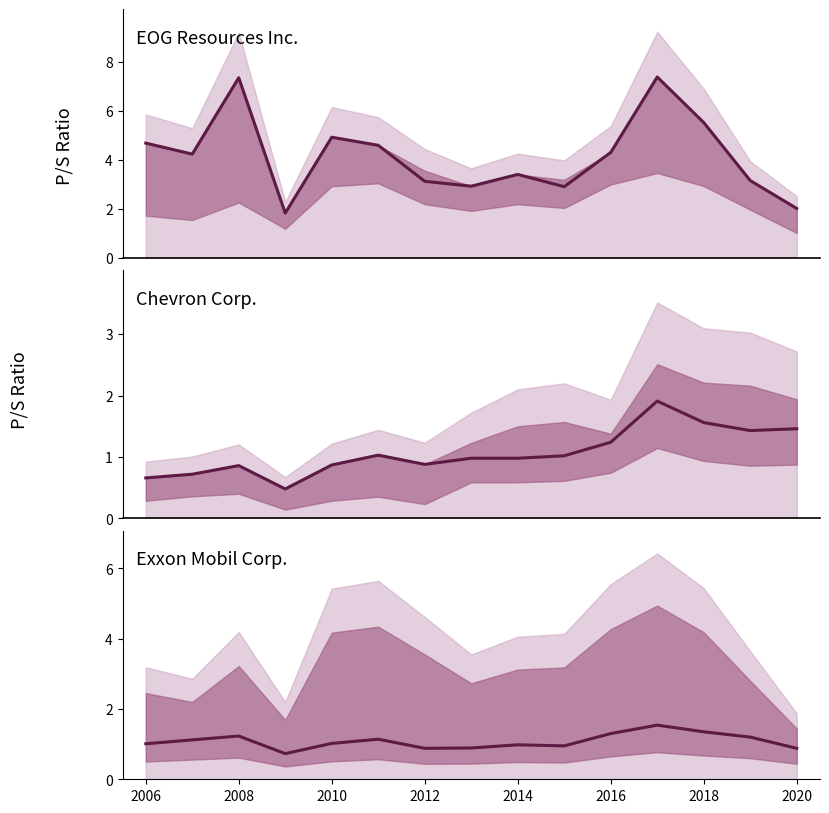

Is the value of Exxon (line) at 8 greater than the value of Chevron (line) at 2020?

No